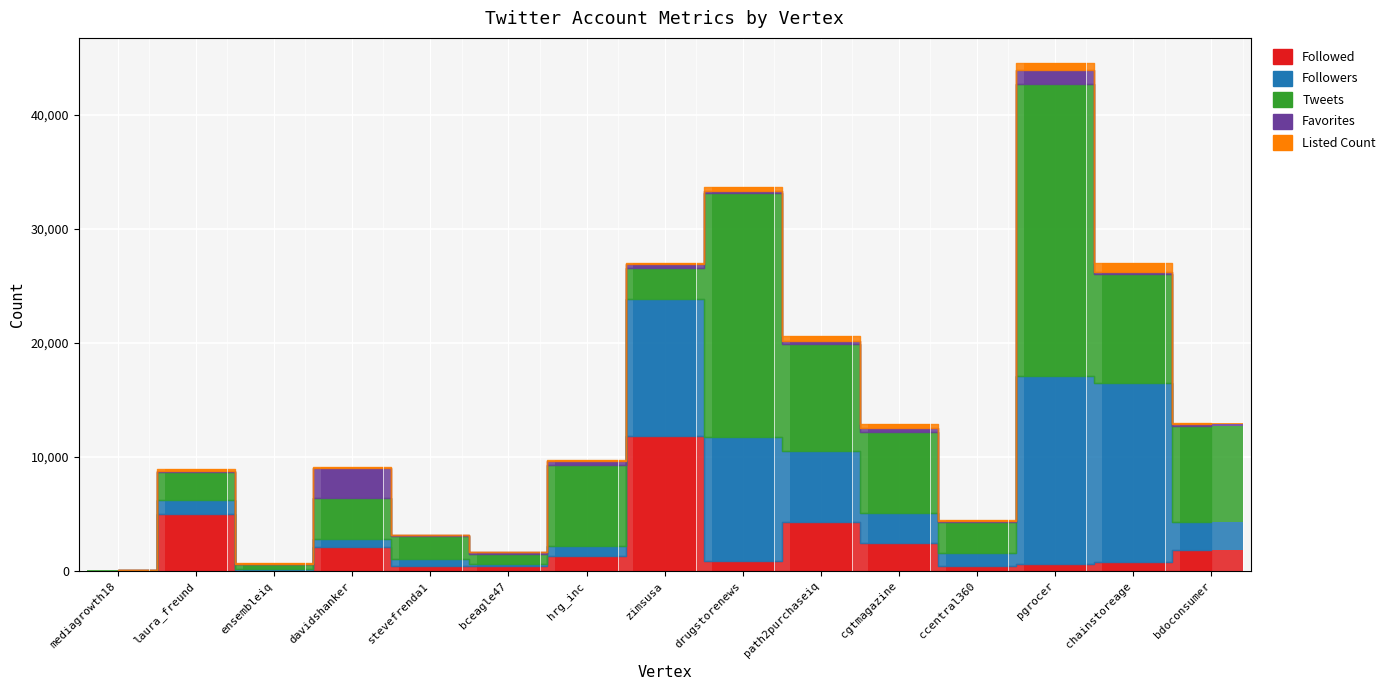

Does the chart contain any negative values?

No